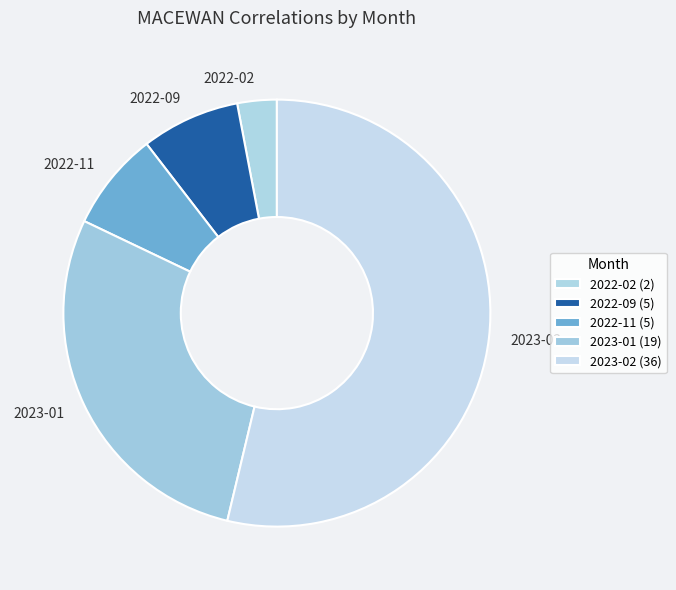

Count the number of slices in the pie.

5